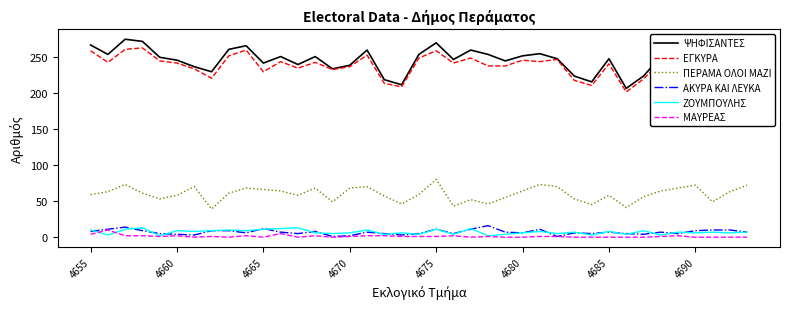

What is the maximum value for ΖΟΥΜΠΟΥΛΗΣ?

13